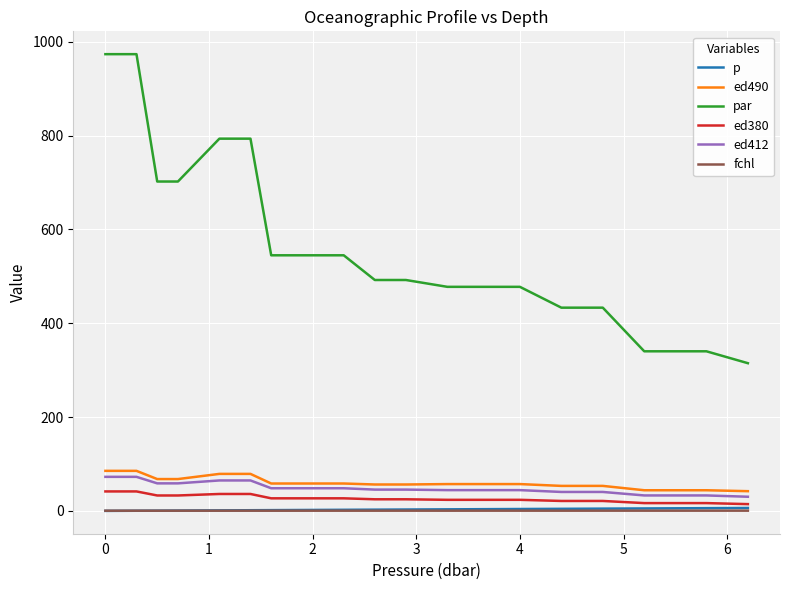

What is the highest value of the ed412 series?

72.6